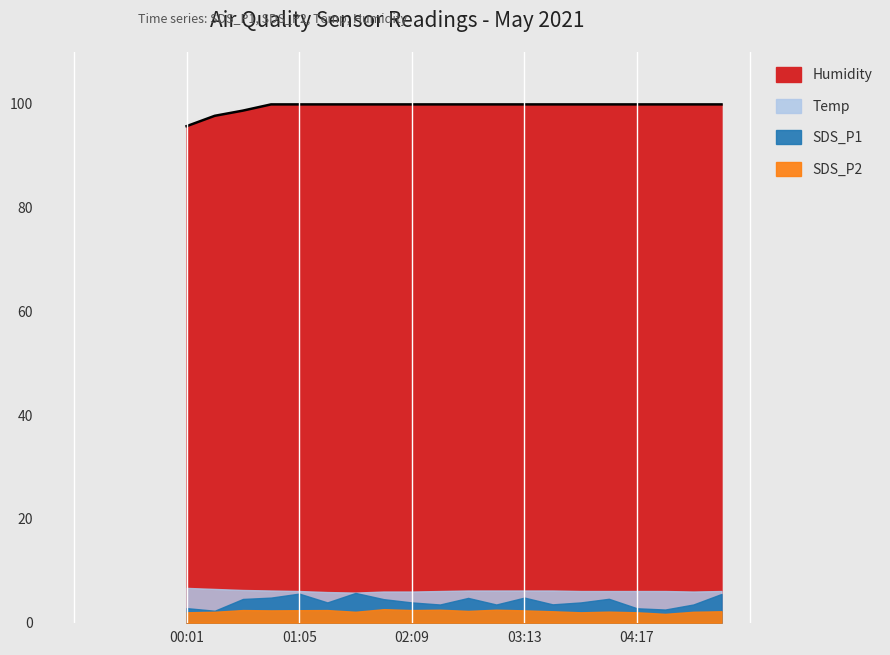

Between 03:13 and 00:01, which is larger?

03:13